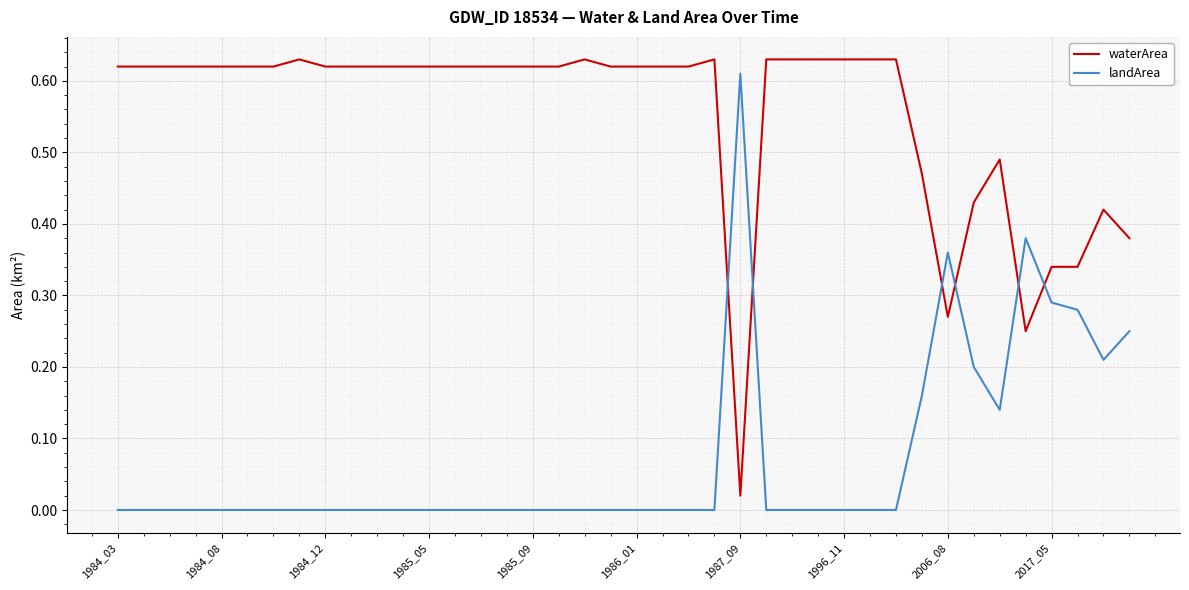

List the series in order of their overall mean, highest first.

waterArea, landArea